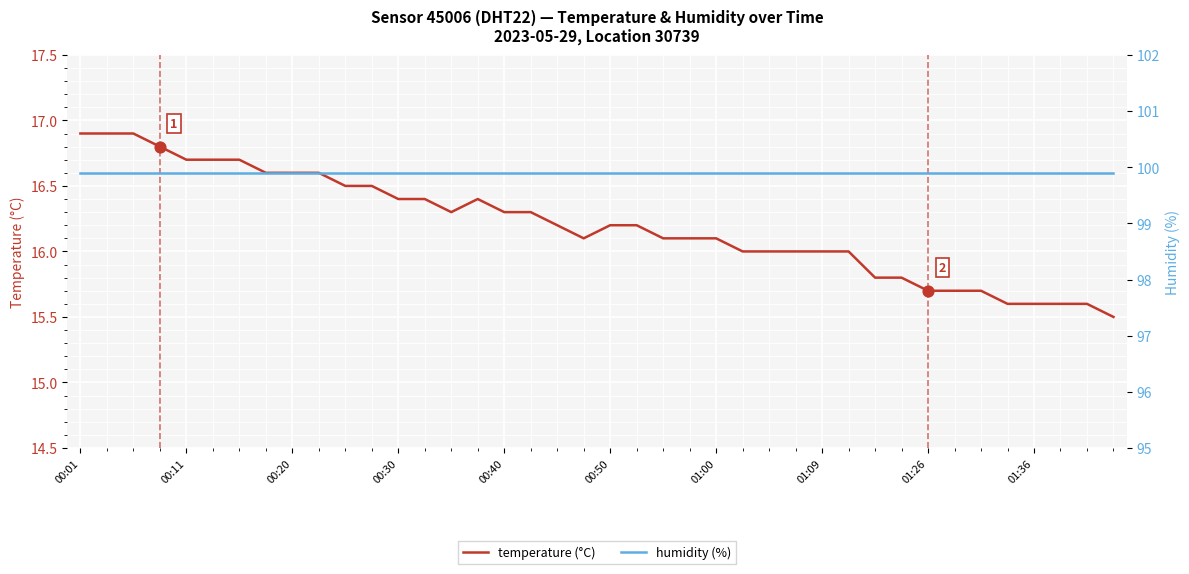

Which series reaches the minimum Y coordinate?

temperature (°C)